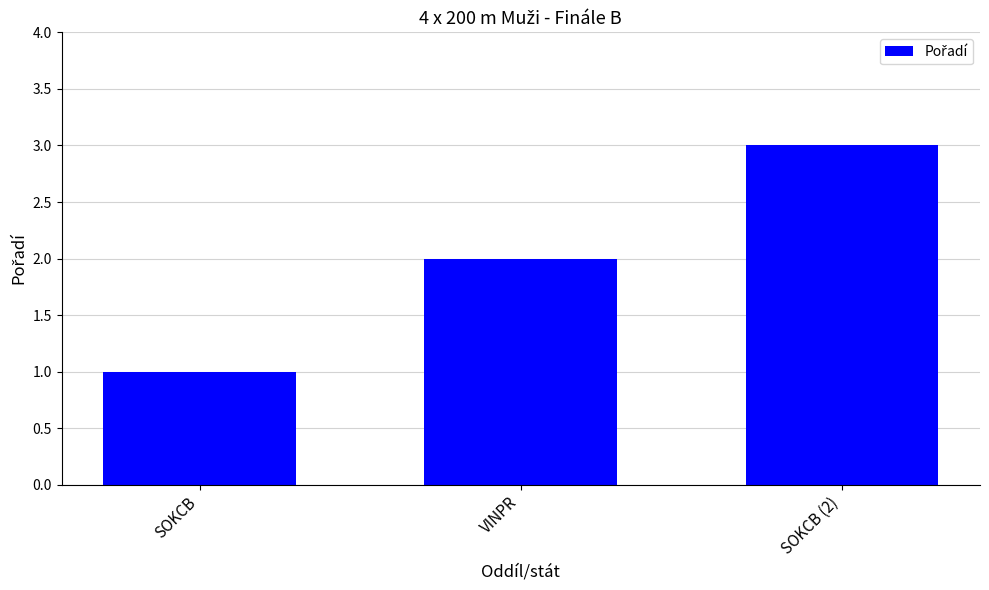

What is the average value?

2